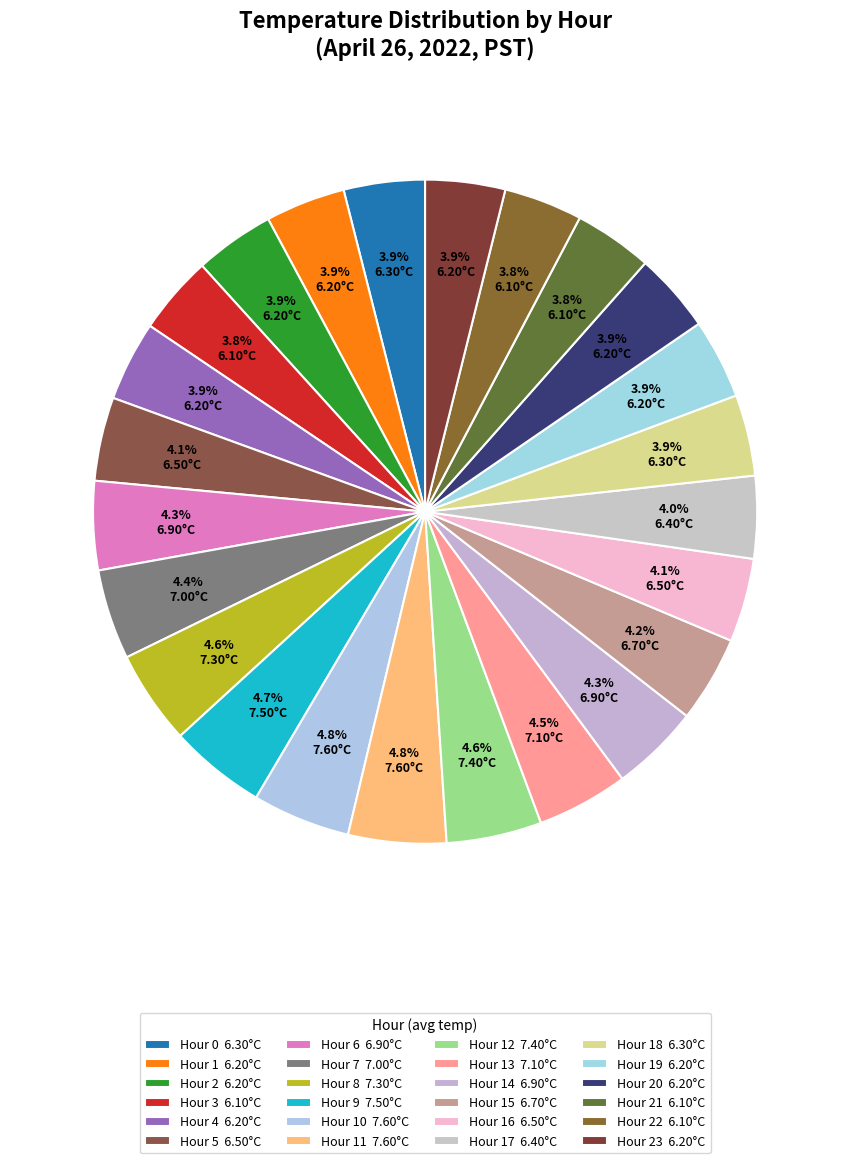

Does any single category account for the majority?

No